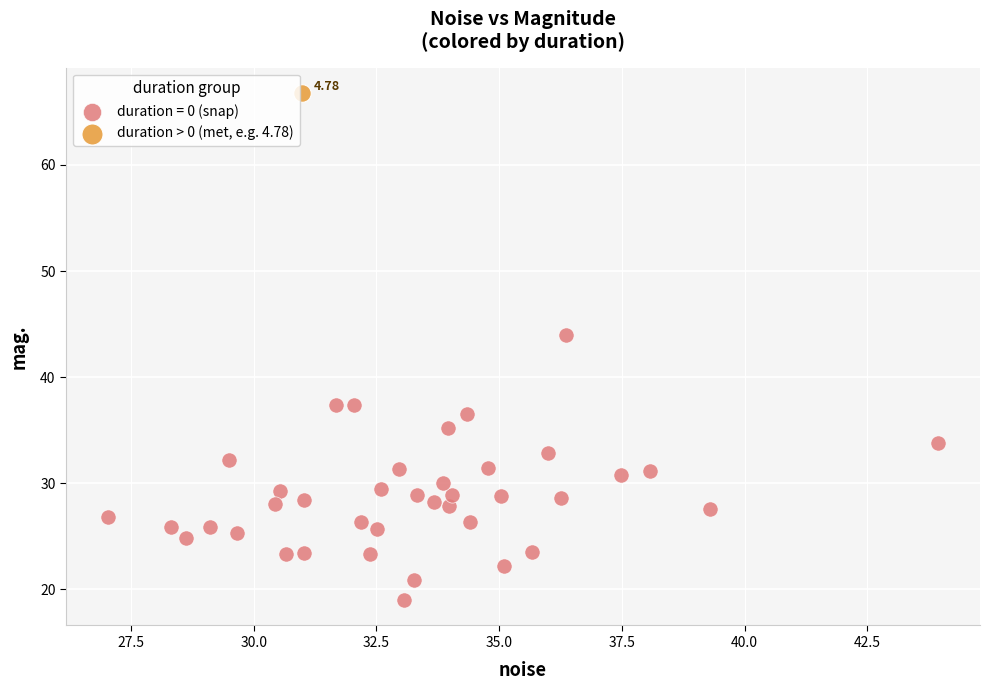

What are all the series names shown in the legend?

duration = 0 (snap), duration > 0 (met, e.g. 4.78)